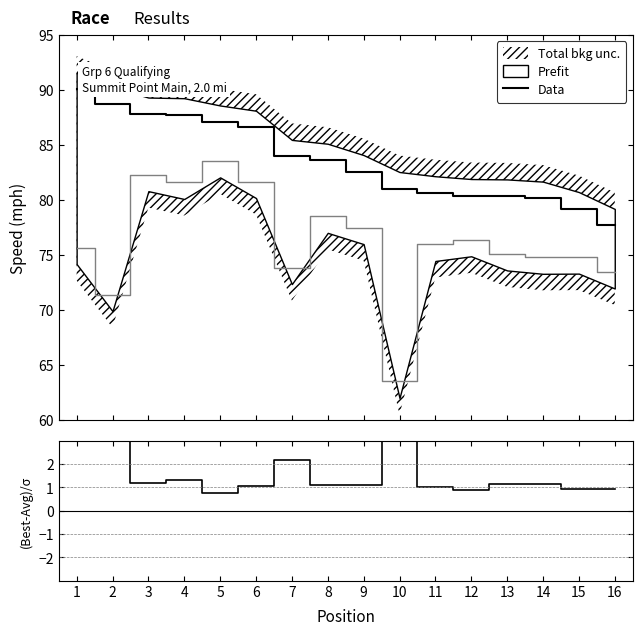

What is the minimum value for Data?

77.7